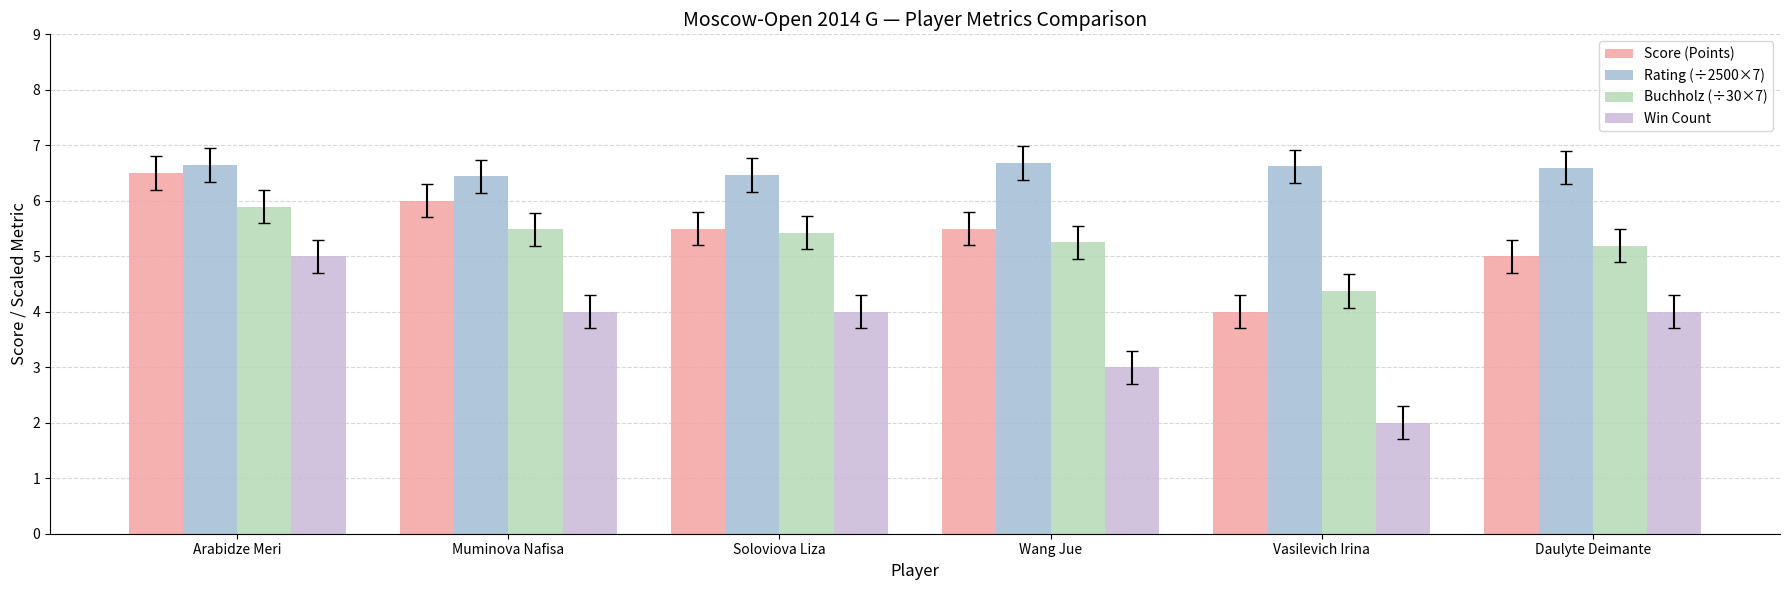

How many values in the Buchholz (÷30×7) series are below 5?

1